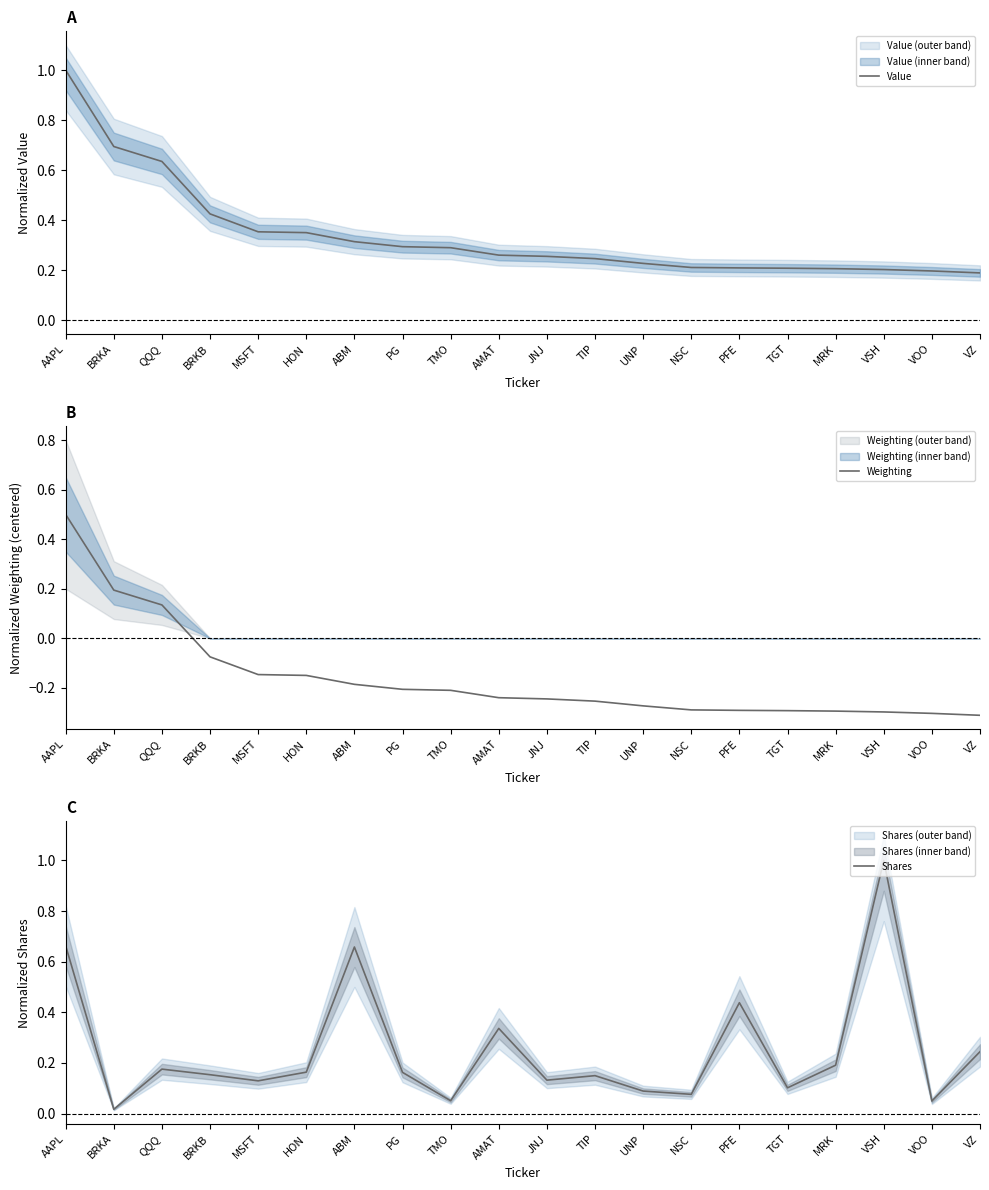

Between TMO and QQQ, which is larger?

QQQ